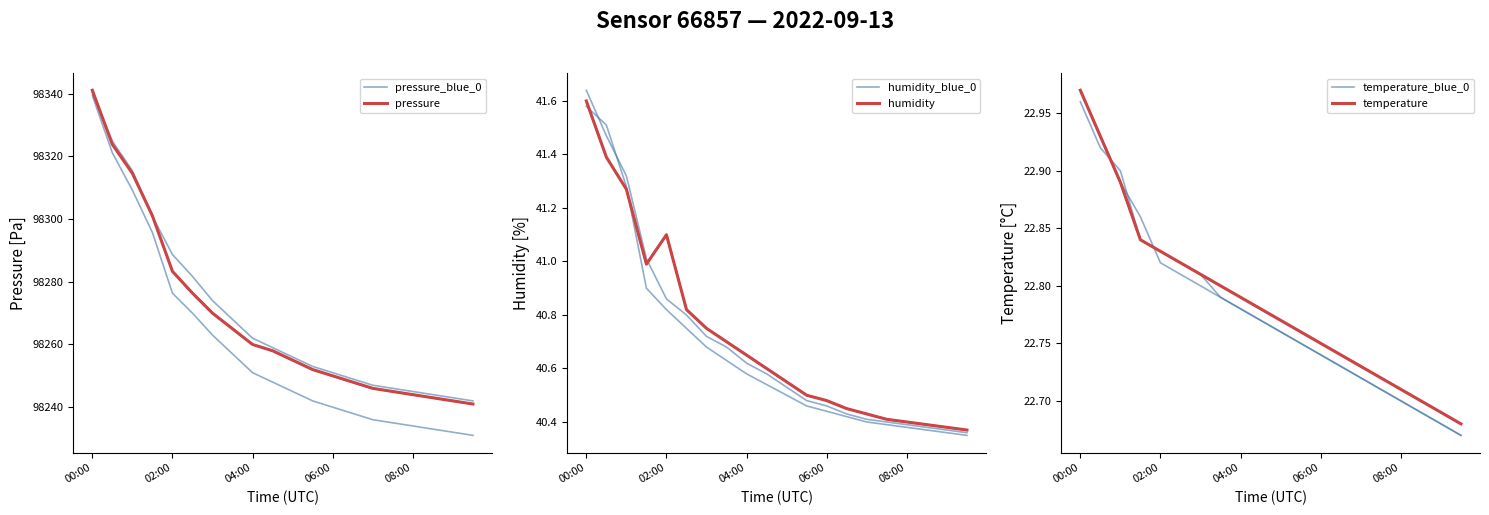

True or false: humidity_blue_0 and temperature cross at least once.

False